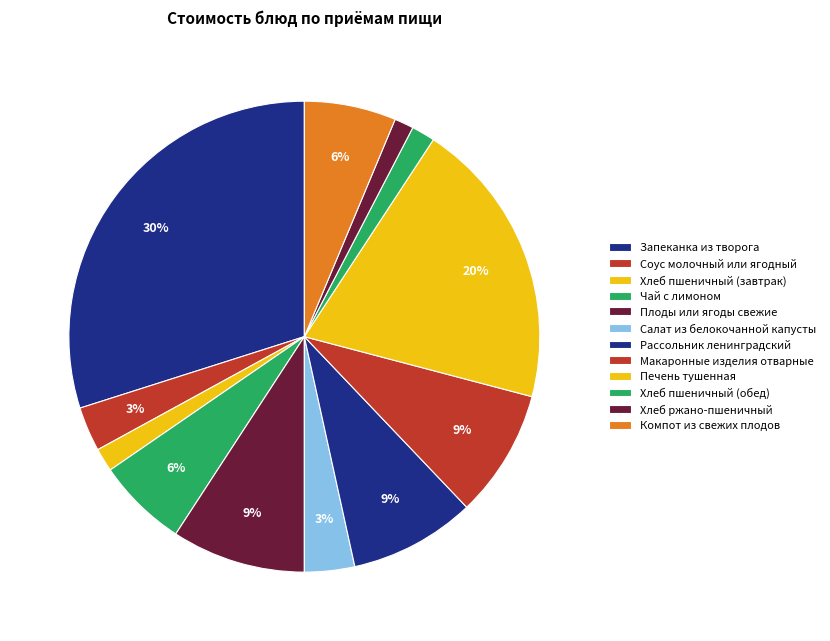

How many segments does this pie chart have?

12